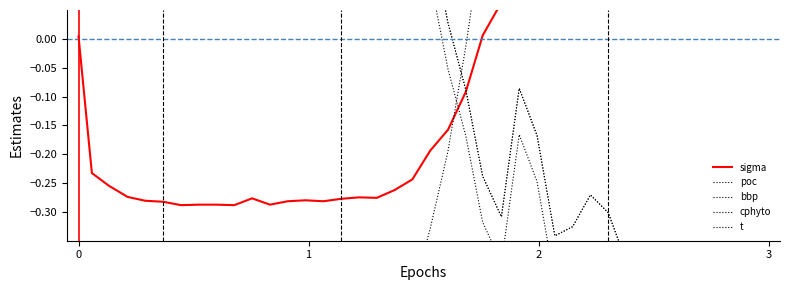

What are all the series names shown in the legend?

sigma, poc, bbp, cphyto, t